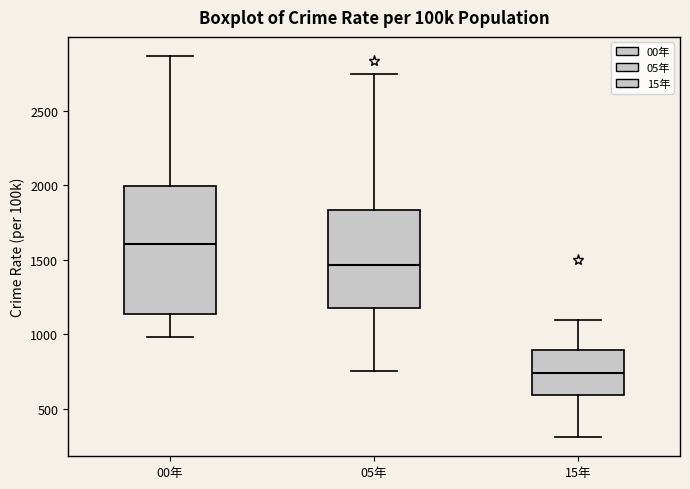

Which box is the tallest, from its lower edge to its upper edge?

00年